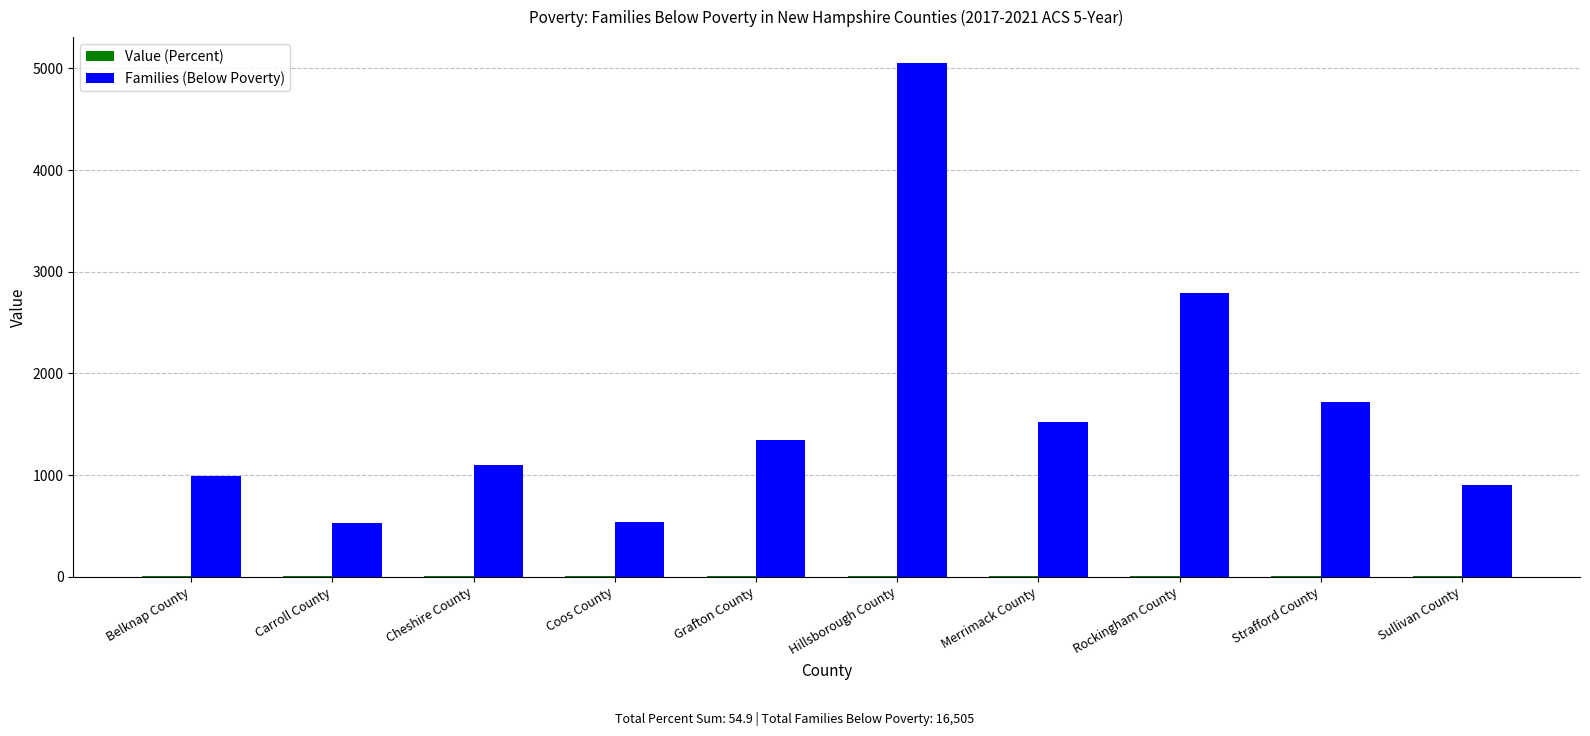

What is the maximum value shown in the chart?

5056.0